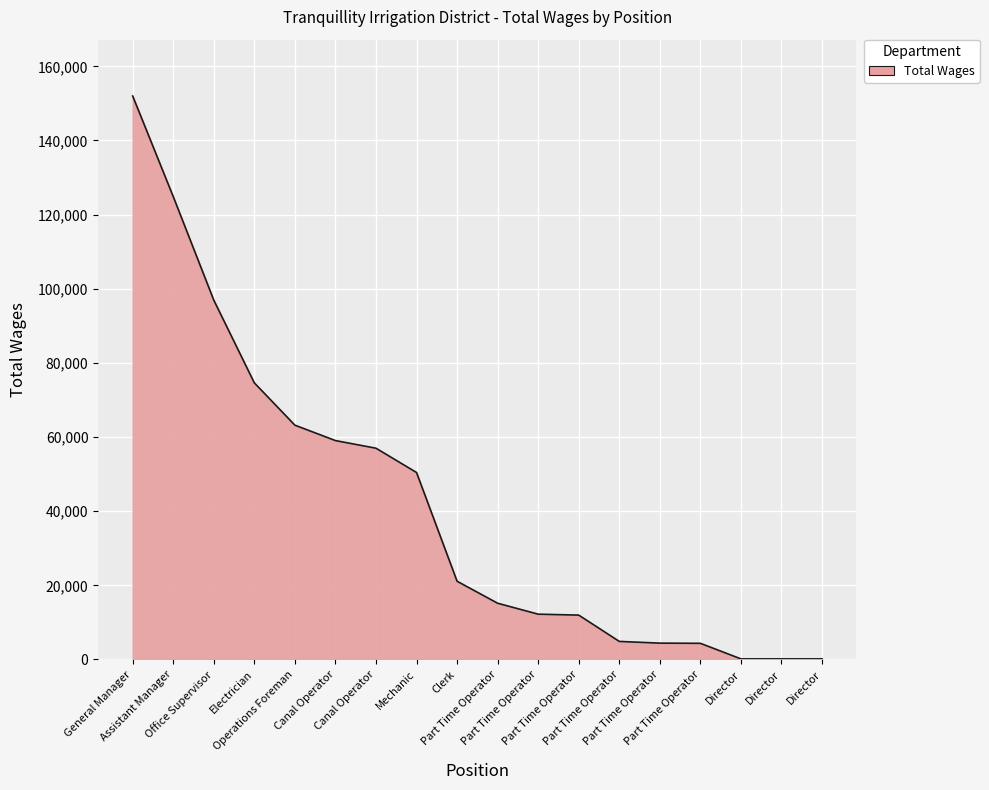

True or false: the data shows 34778 at Mechanic.

False